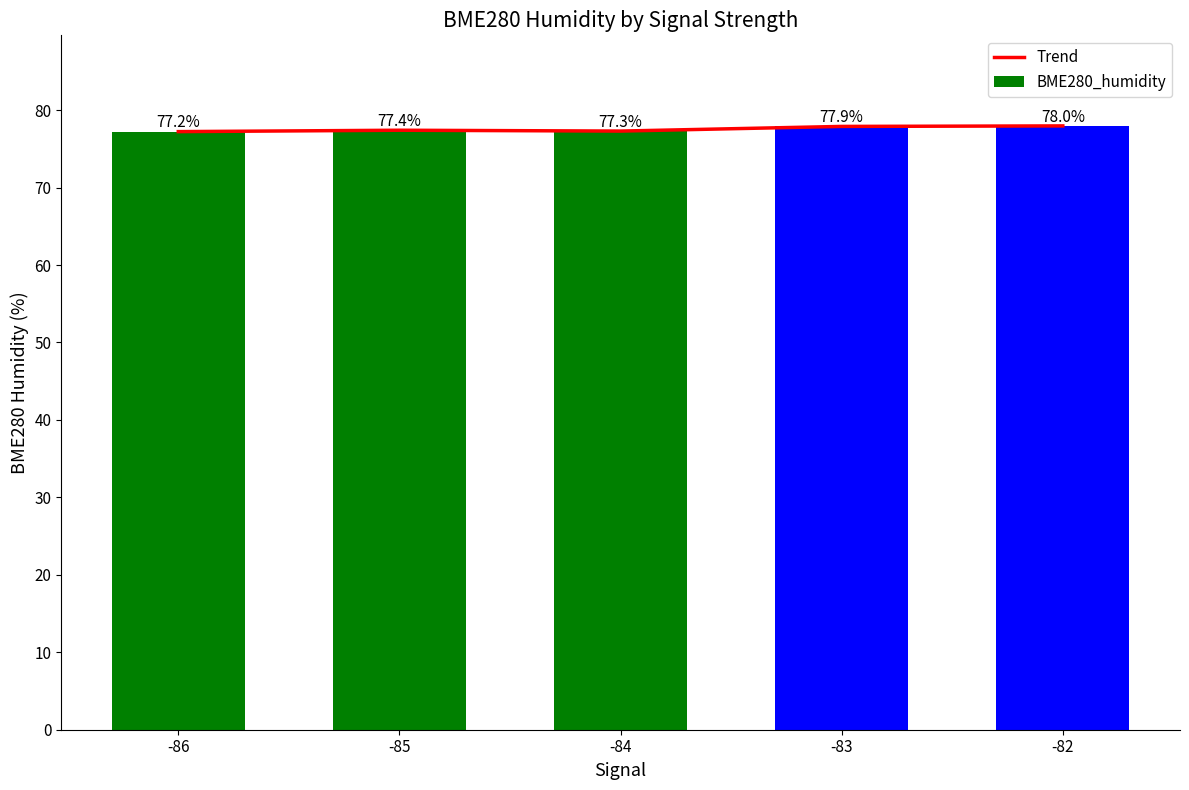

The value of Trend at -84 is 23.2. True or false?

False